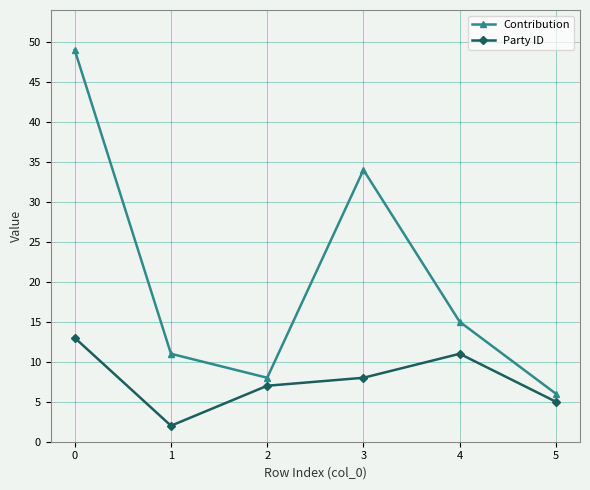

What is the total value across all series at 4?

26